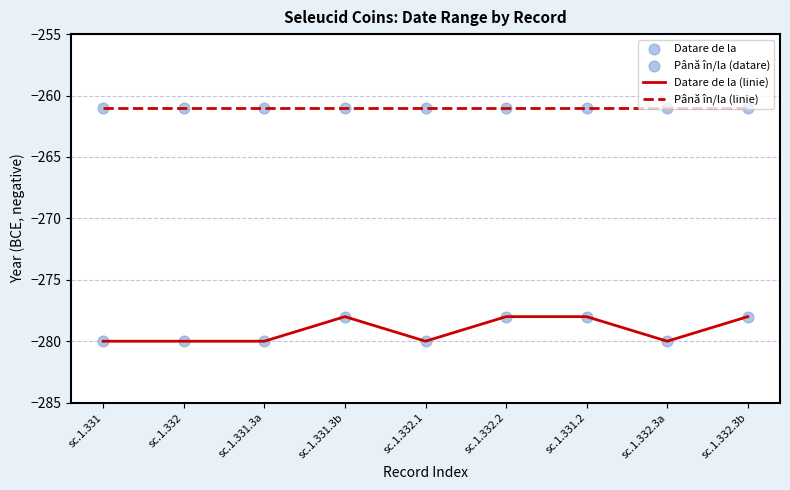

What is the total value across all series at sc.1.331?

-541